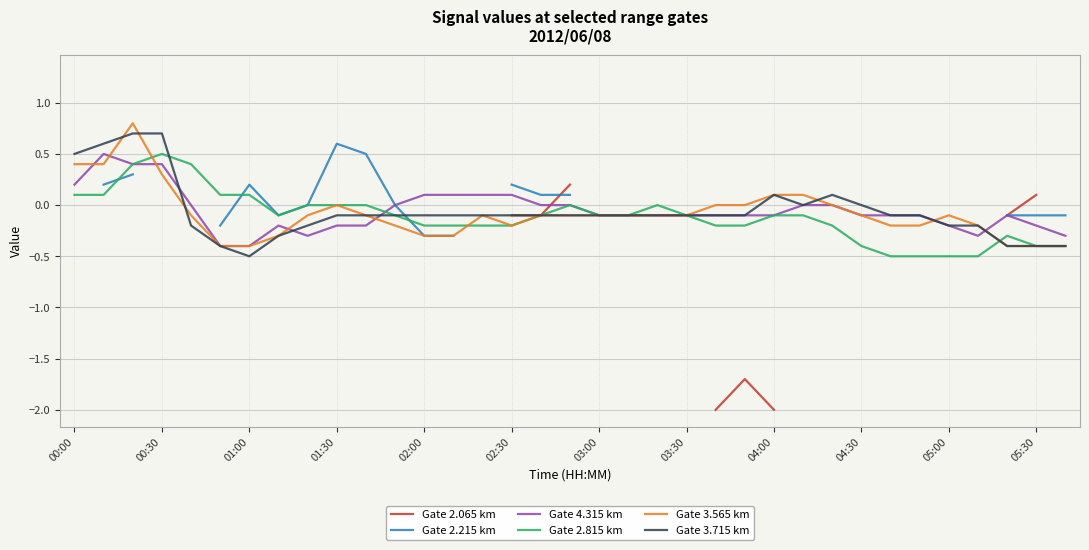

How many lines are shown in the chart?

6